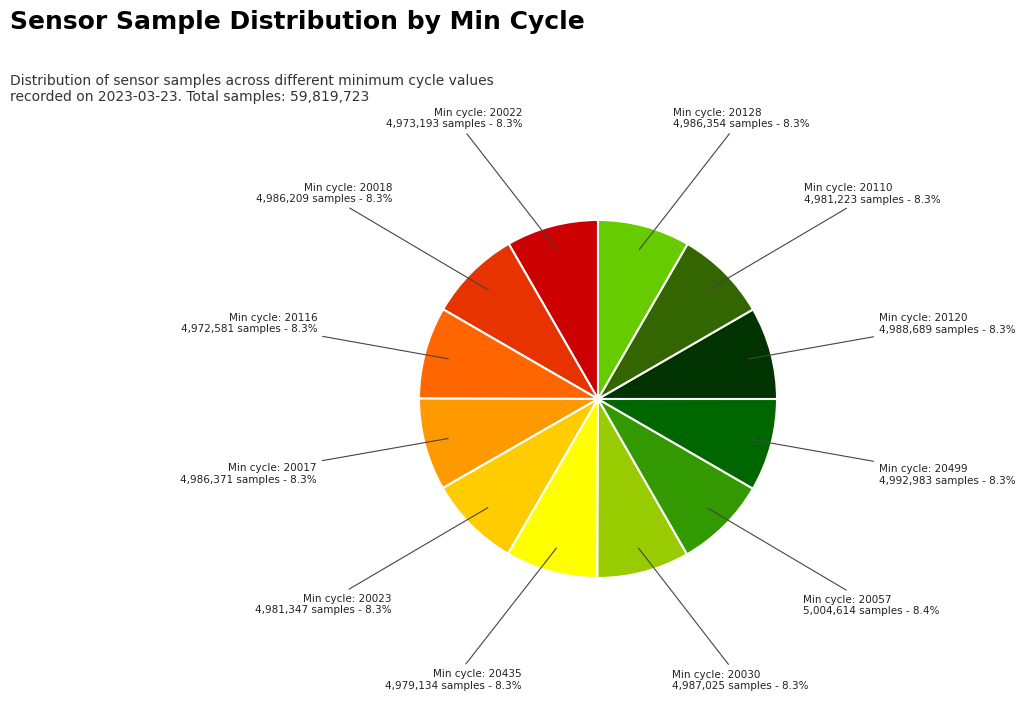

Is there any slice that represents more than half of the pie?

No